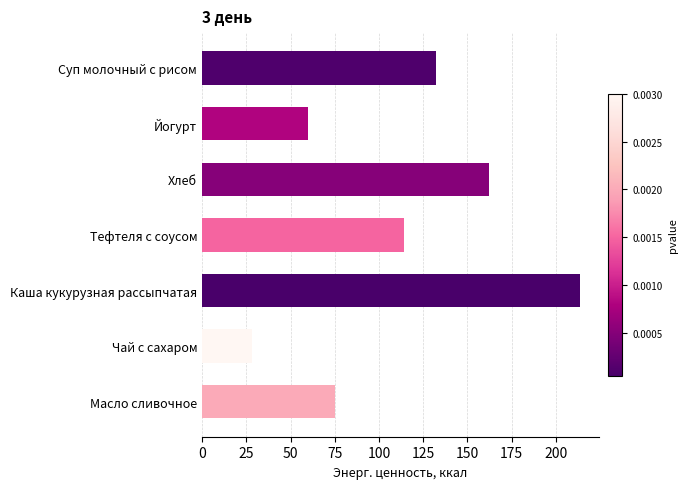

At which category does the chart reach its minimum across all series?

Чай с сахаром